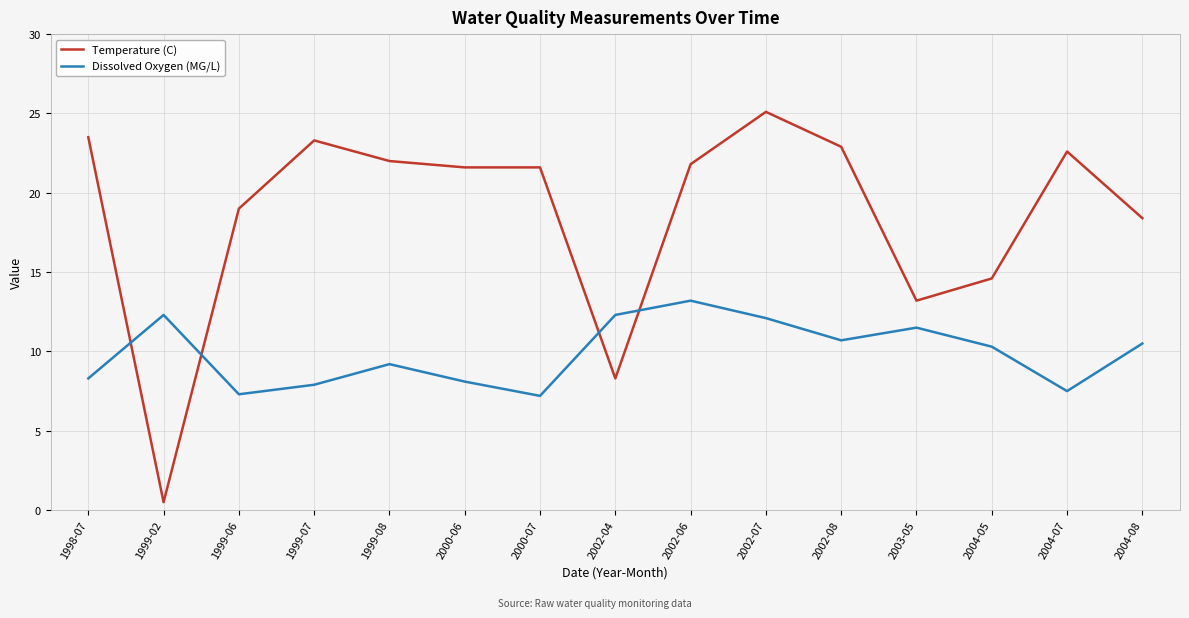

At 2003-05, list the series in order from largest to smallest.

Temperature (C), Dissolved Oxygen (MG/L)